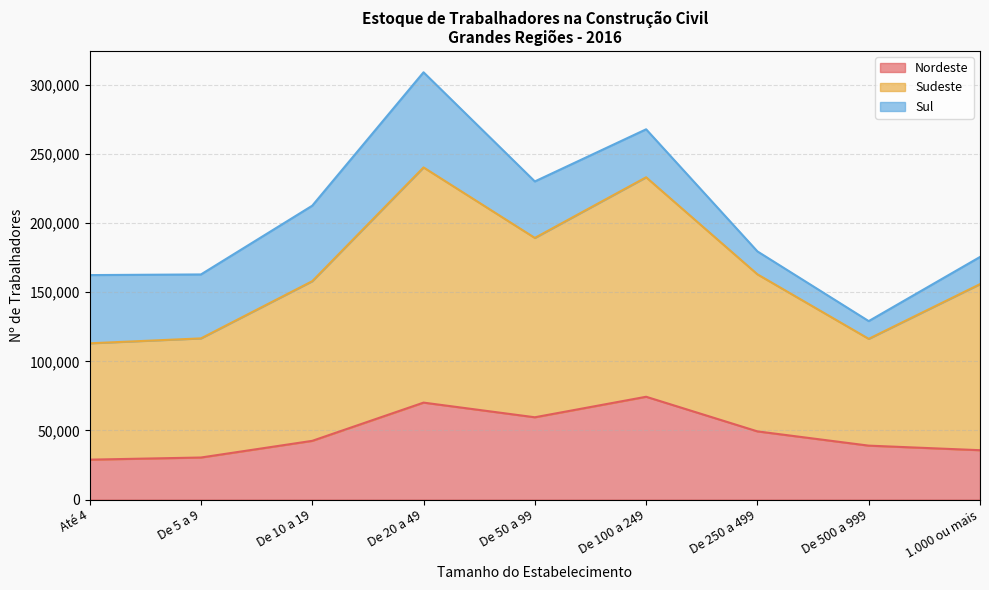

True or false: Nordeste and Sudeste cross at least once.

False